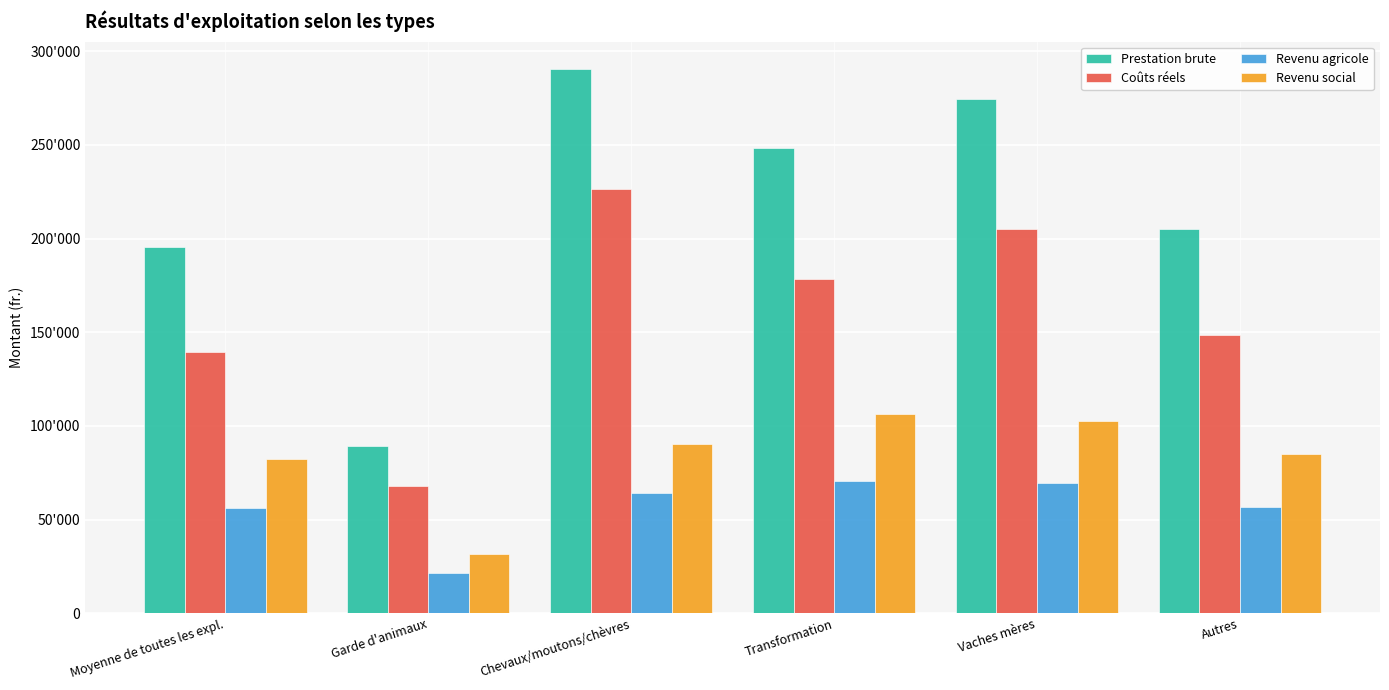

Are the bars grouped side by side (vs. stacked)?

Yes